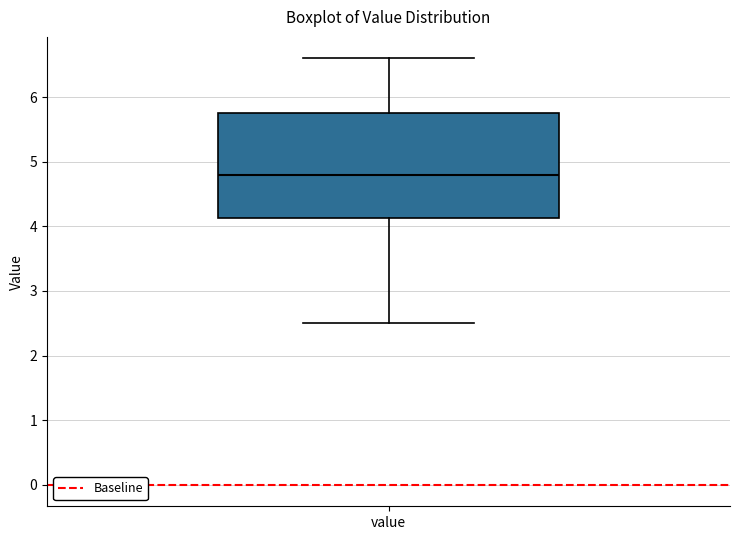

Where does the upper whisker of the box for value end on the y-axis? The values are not printed on the chart, so give them approximately, as read against the axis.

6.6